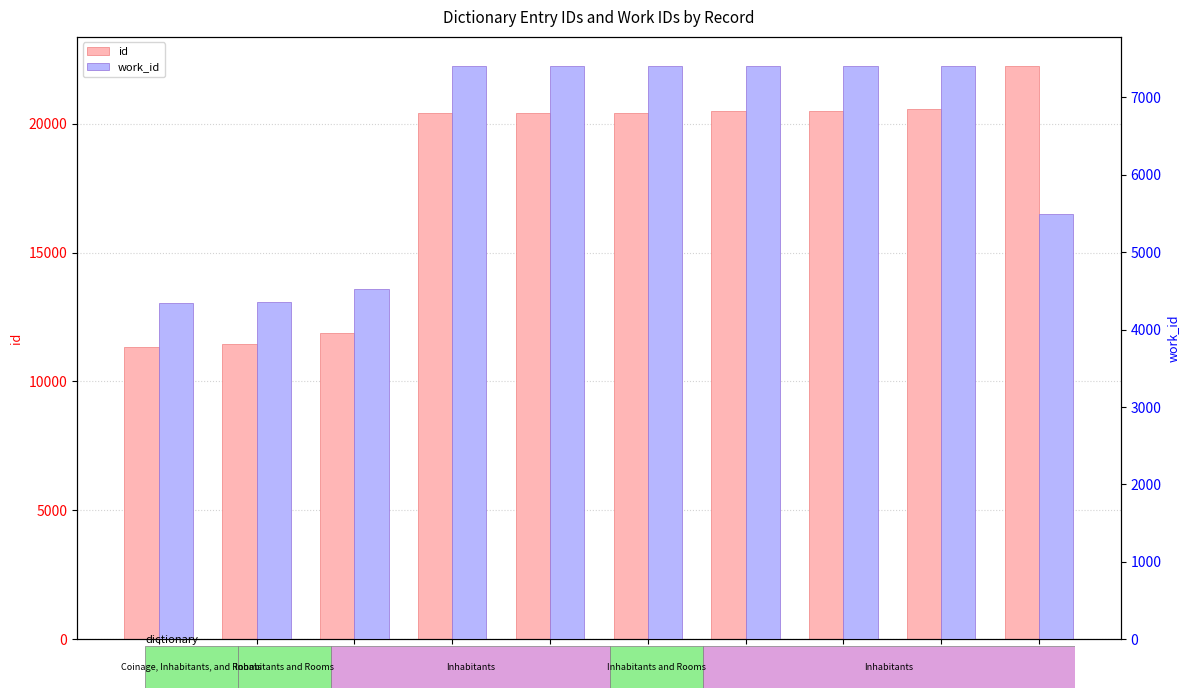

True or false: id has a value of 20402 at 20402.

True